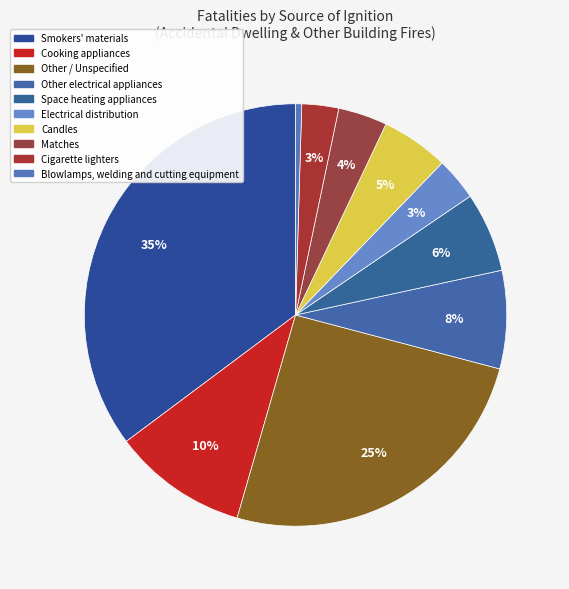

Count the number of slices in the pie.

10